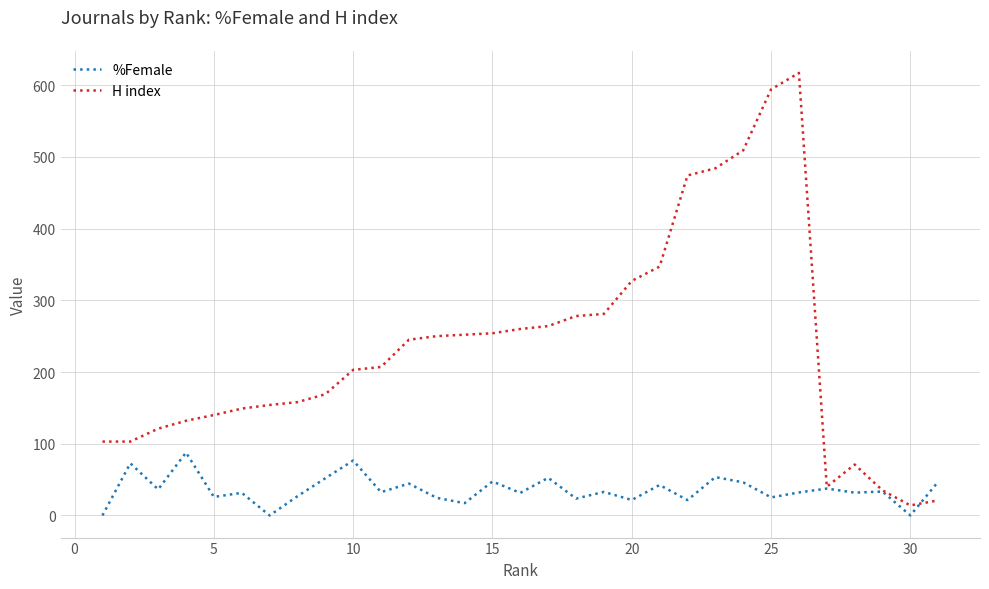

Which series has the largest total across all categories?

H index